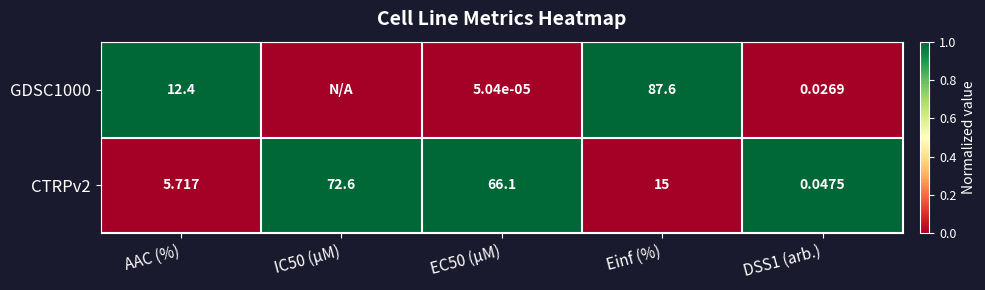

At which category is the sum across all series the highest?

AAC (%)